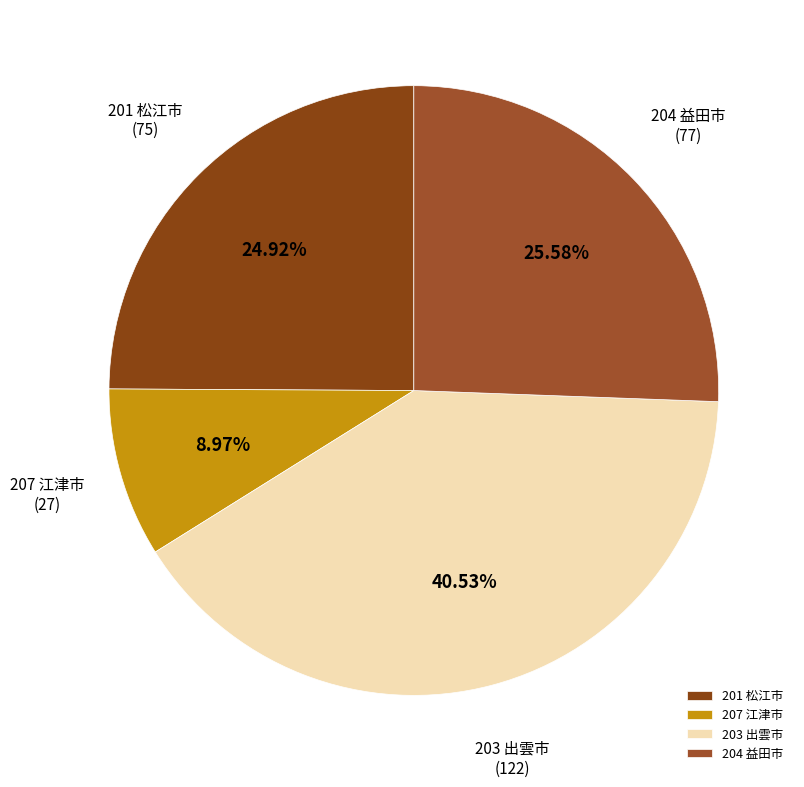

Rank the categories by value from lowest to highest.

207 江津市, 201 松江市, 204 益田市, 203 出雲市